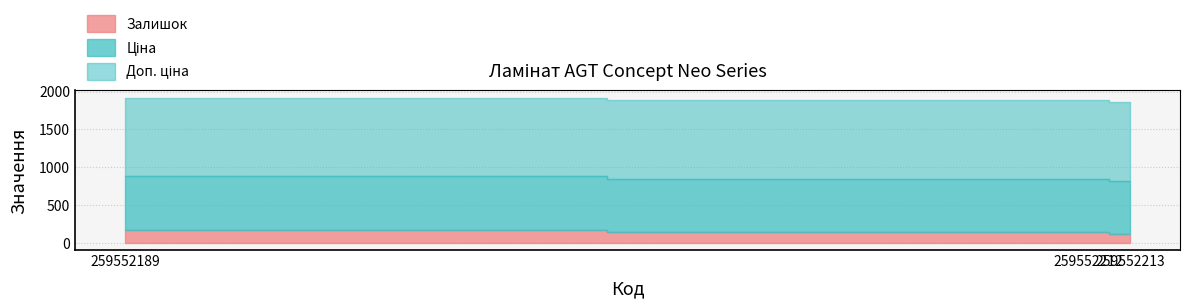

At how many categories does at least one series exceed 382?

3